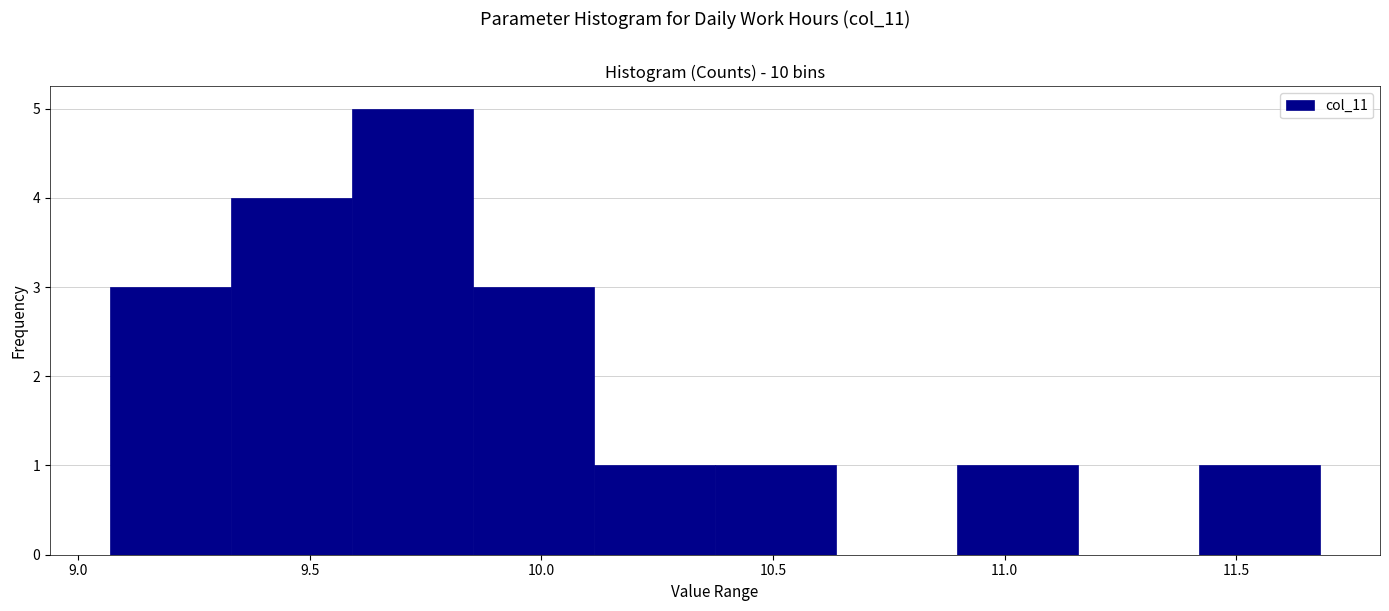

Reading left to right, transcribe this chart: for each bar, give the range it covers on the x-axis and its height. Neither the bar edges nor the heights are printed on the chart, so give them approximately, as read against the axes.

9.05 to 9.35: 3
9.35 to 9.60: 4
9.60 to 9.85: 5
9.85 to 10.10: 3
10.10 to 10.40: 1
10.40 to 10.65: 1
10.65 to 10.90: 0
10.90 to 11.15: 1
11.15 to 11.40: 0
11.40 to 11.70: 1